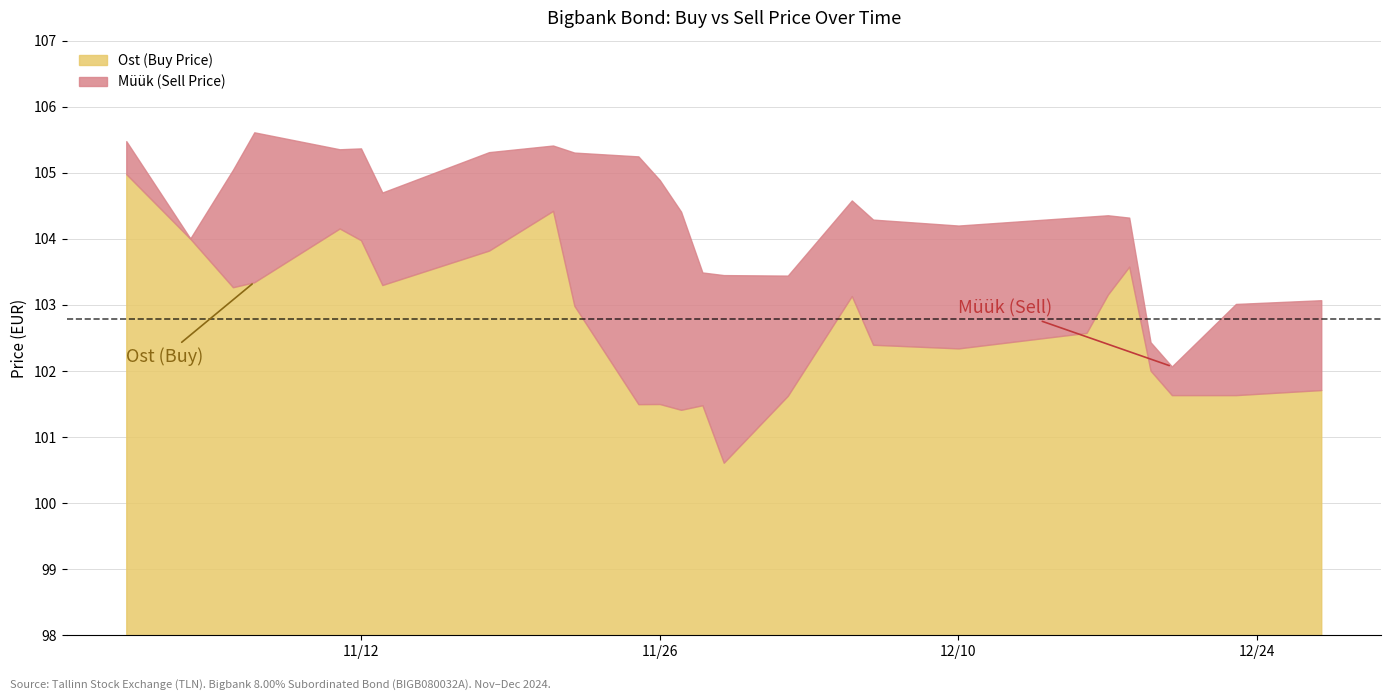

True or false: Müük (Sell Price) and Ost (Buy Price) cross at least once.

False